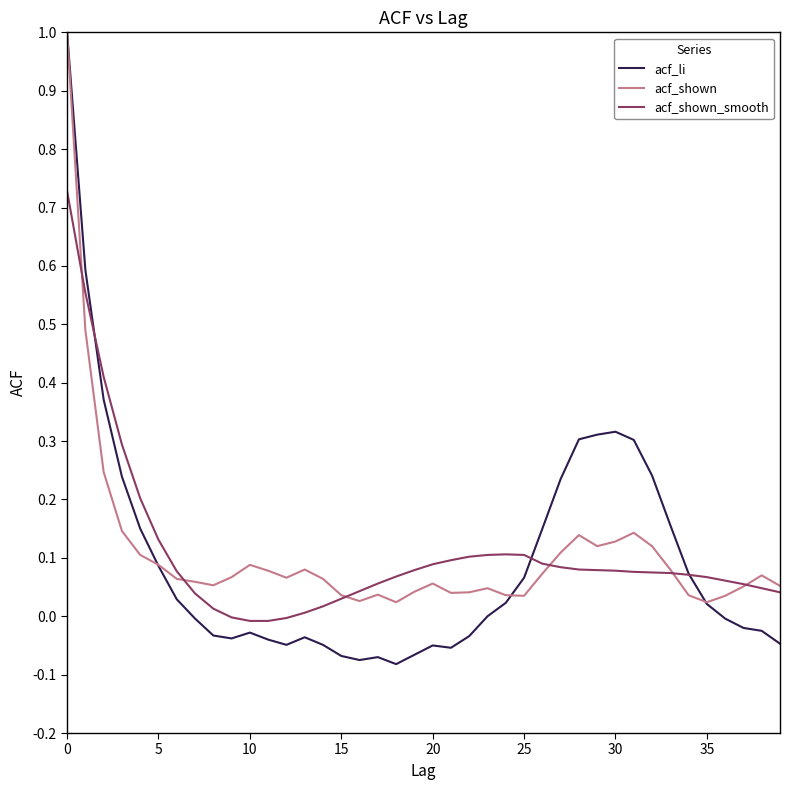

Which series ends up on top after the final intersection of acf_shown and acf_li?

acf_shown